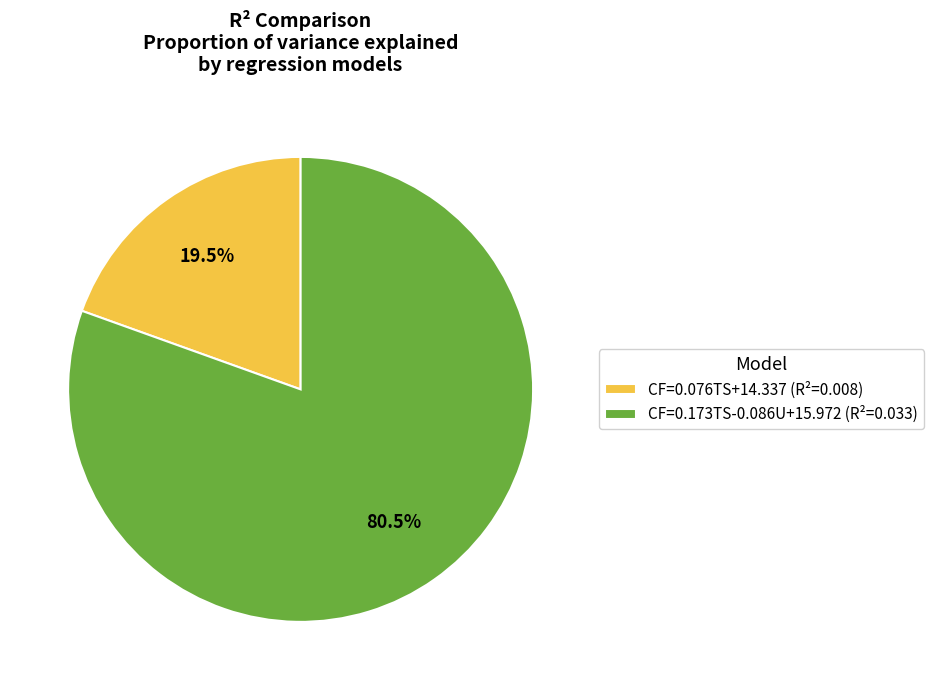

Rank the categories by value from lowest to highest.

CF=0.076TS+14.337, CF=0.173TS-0.086U+15.972